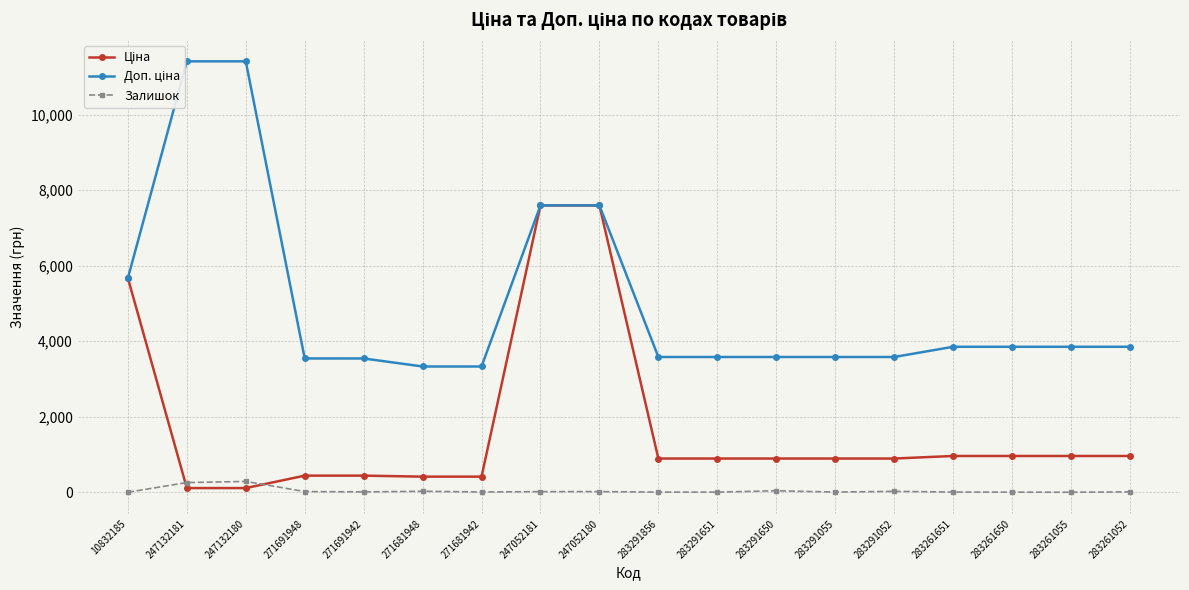

What is the average value of the Залишок series?

44.2